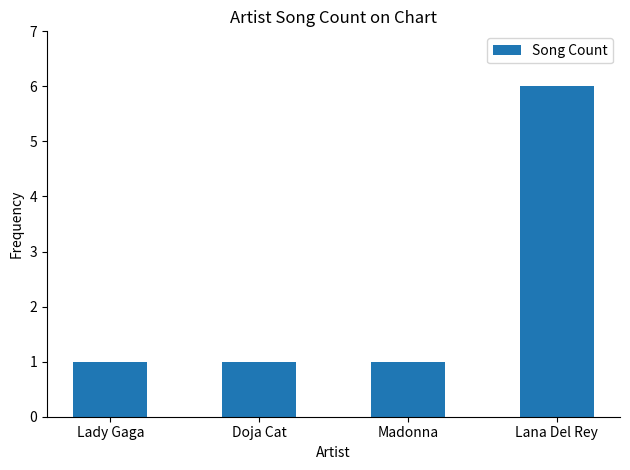

What is the ratio of the value at Lana Del Rey to the value at Doja Cat?

6.0